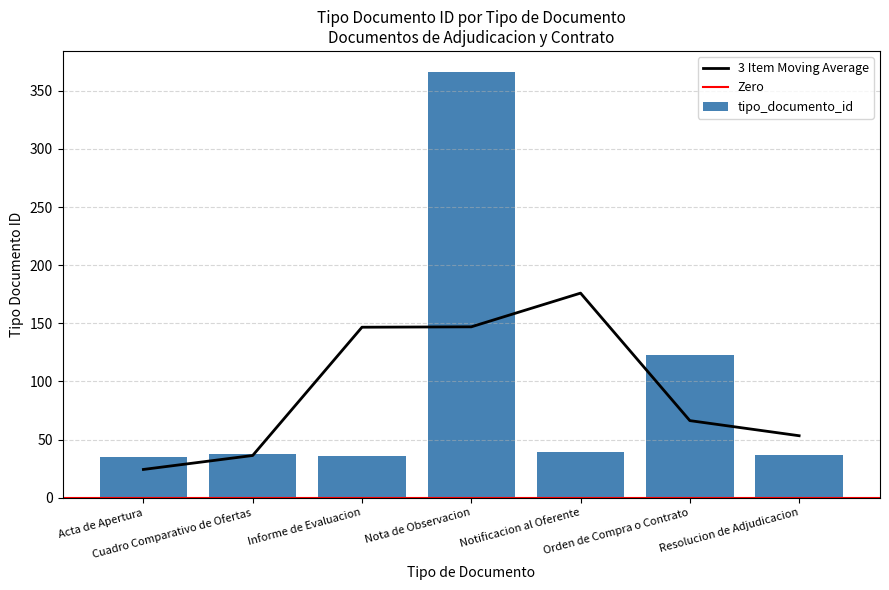

Between Notificacion al Oferente and Informe de Evaluacion, which is larger?

Notificacion al Oferente